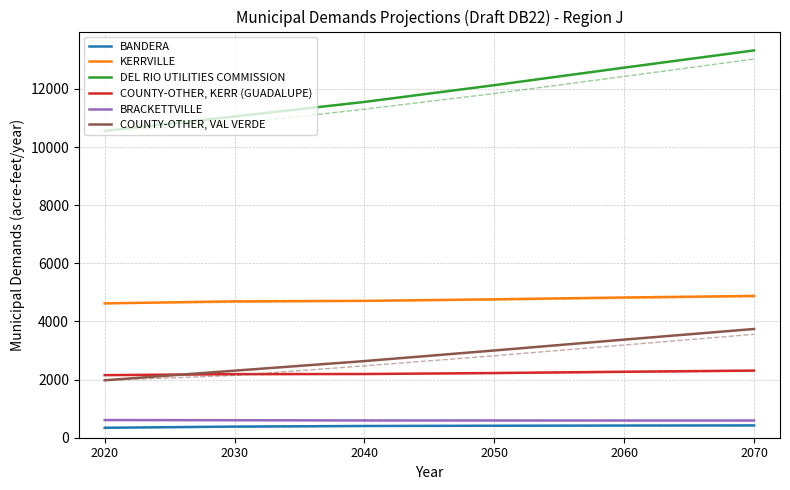

The value of BANDERA at 2060 is 202. True or false?

False